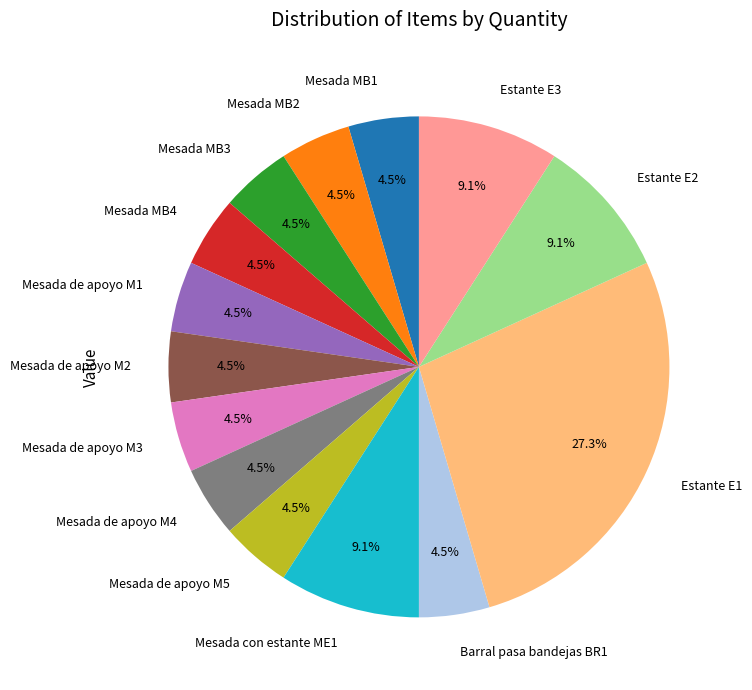

What is the largest slice in the pie chart?

Estante E1